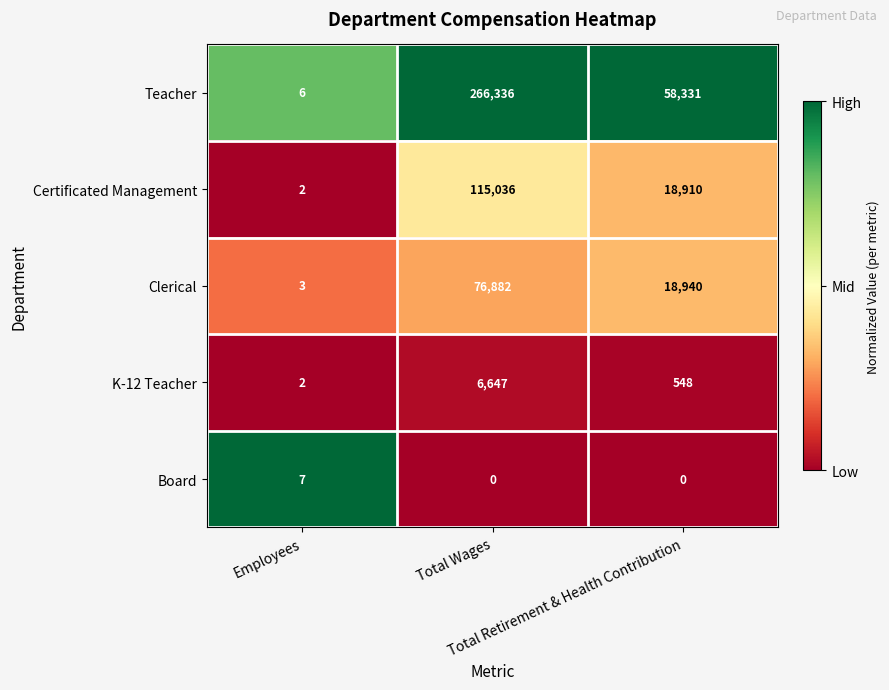

At how many categories does at least one series exceed 0?

3